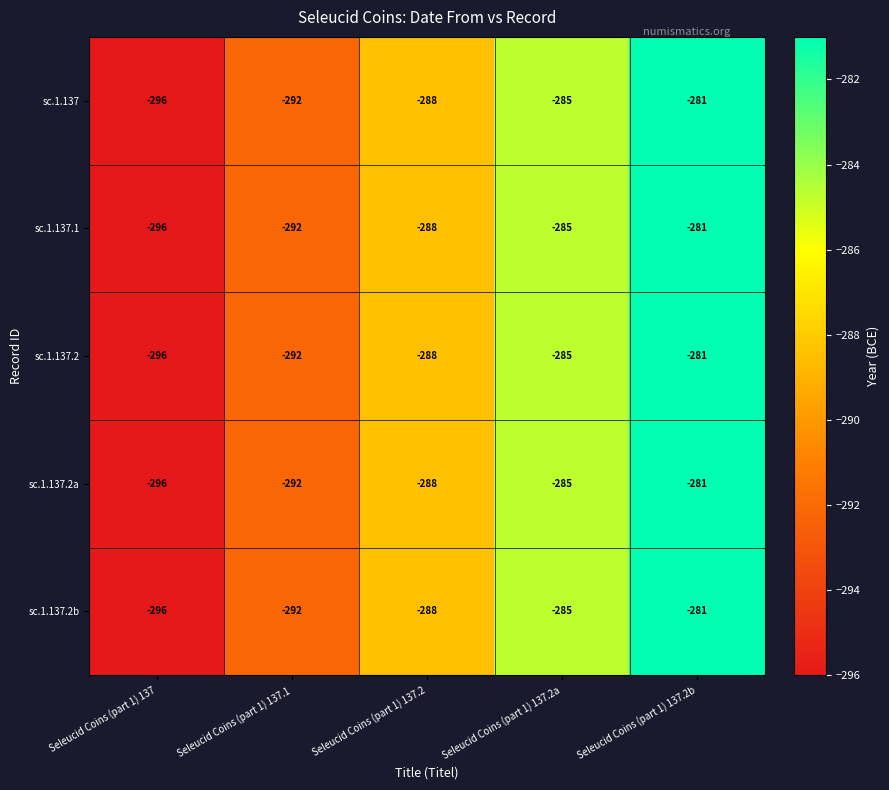

What is the sum of all sc.1.137.2 values?

-1442